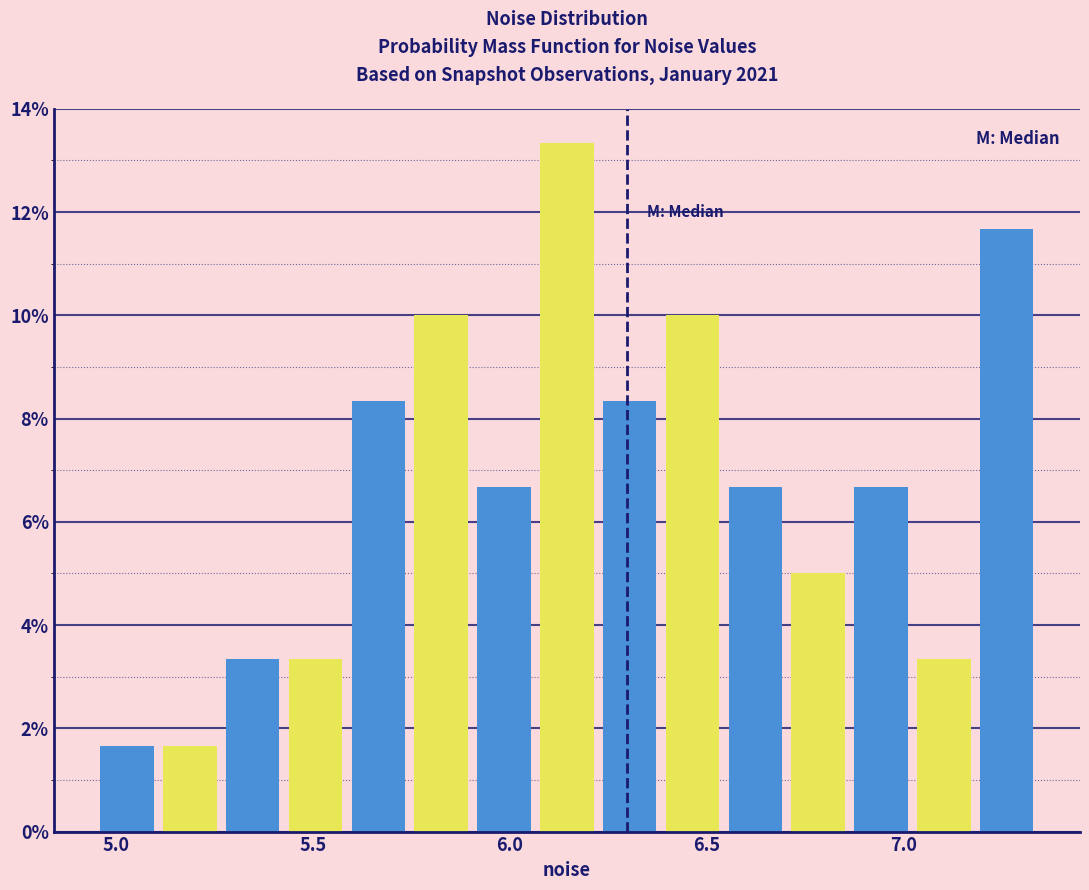

Read against the x-axis, roughly where is the centre of the tallest bar?

6.15